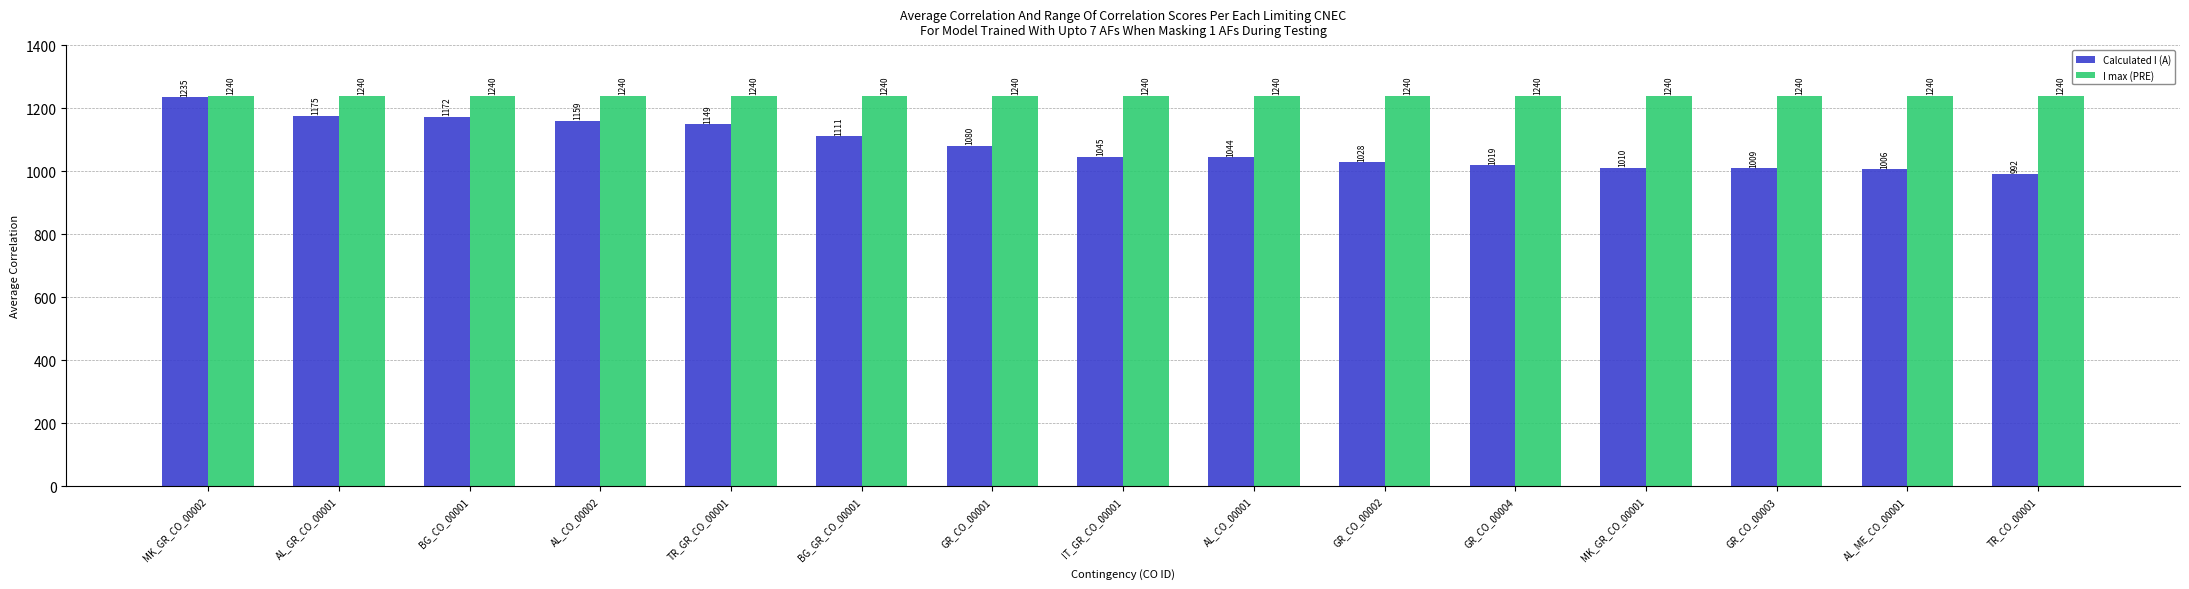

What are all the series names shown in the legend?

Calculated I (A), I max (PRE)